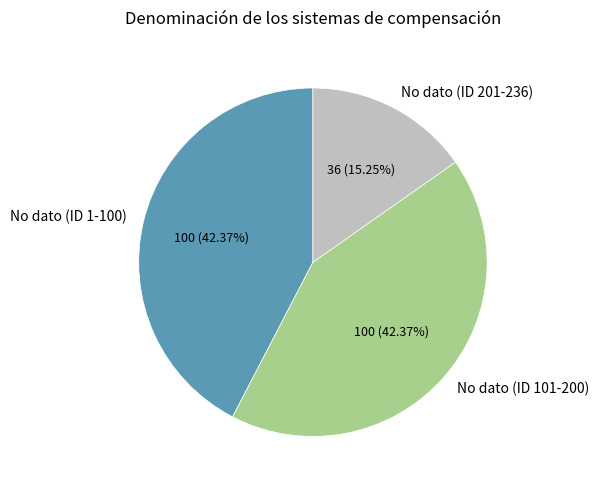

What is the smallest slice in the pie chart?

No dato (ID 201-236)